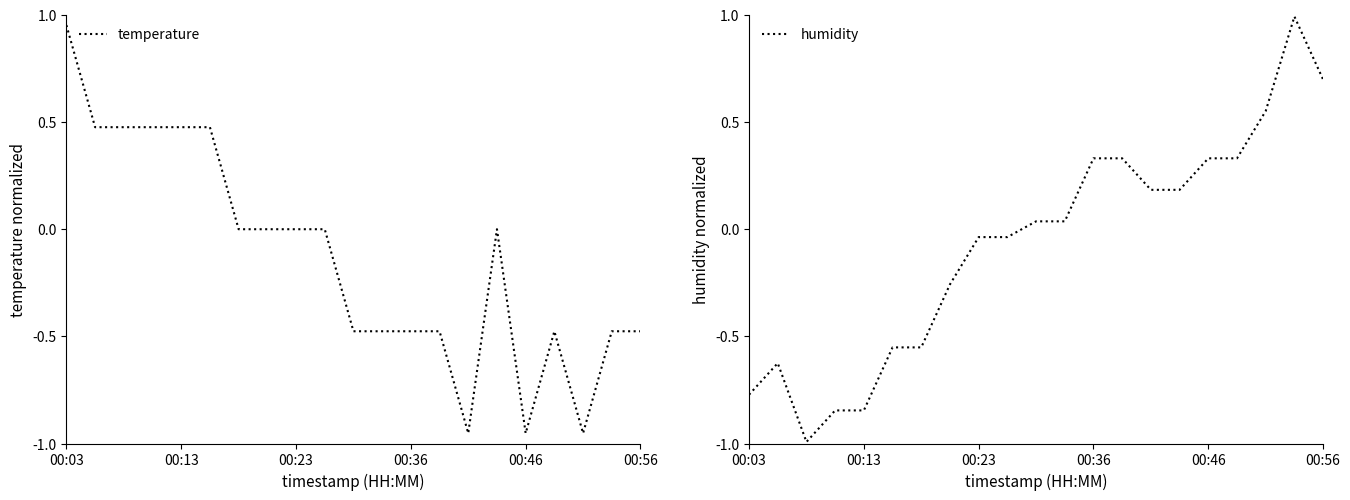

Which category has the highest value in the temperature series?

00:03